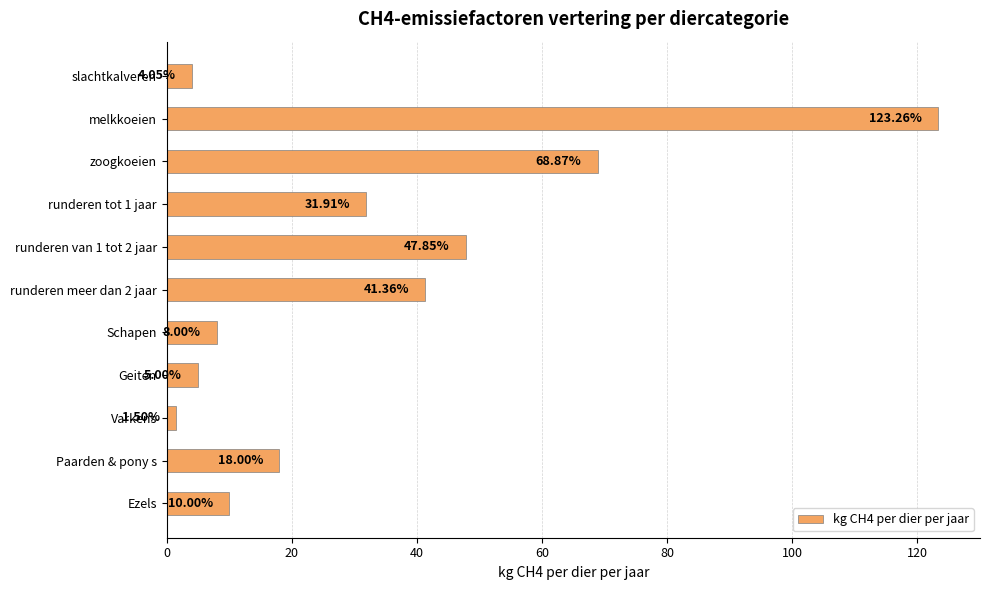

What is the label of the 2nd bar from the bottom?

Paarden & pony s